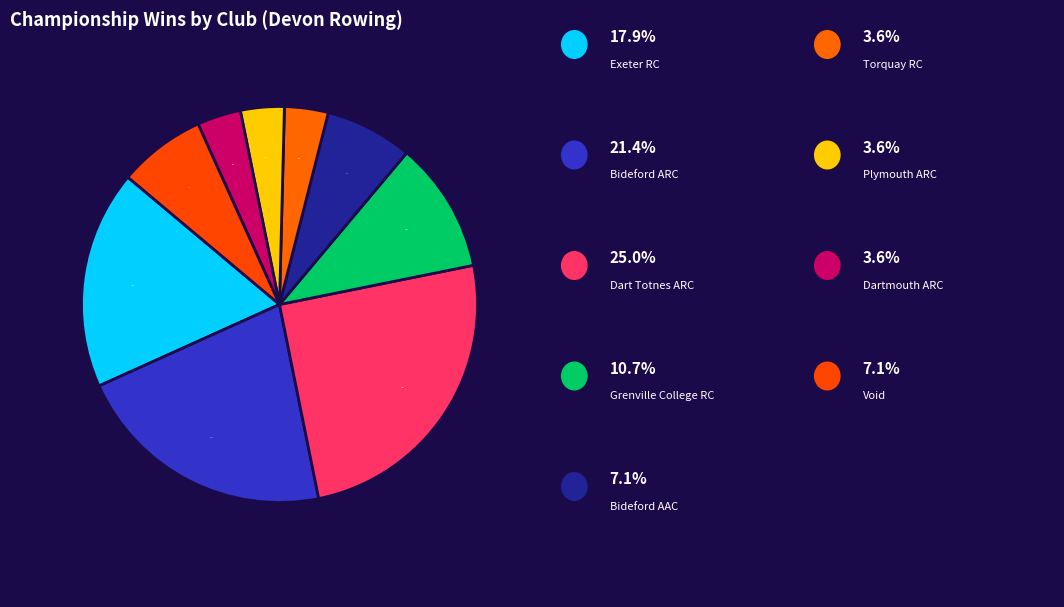

Is there a majority slice in this chart?

No